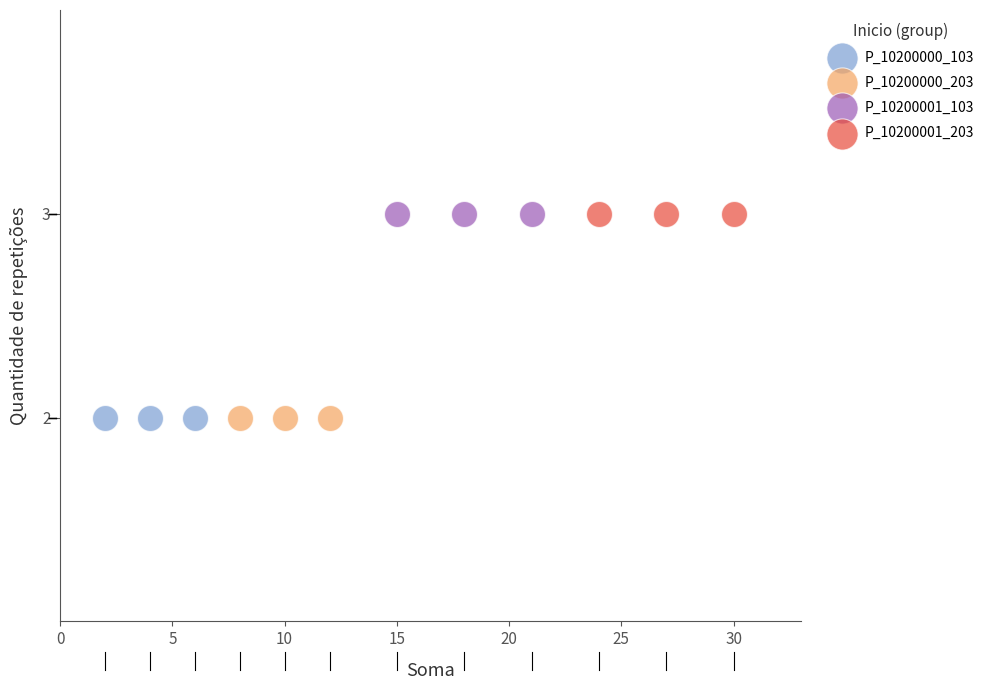

What are all the series names shown in the legend?

P_10200000_103, P_10200000_203, P_10200001_103, P_10200001_203